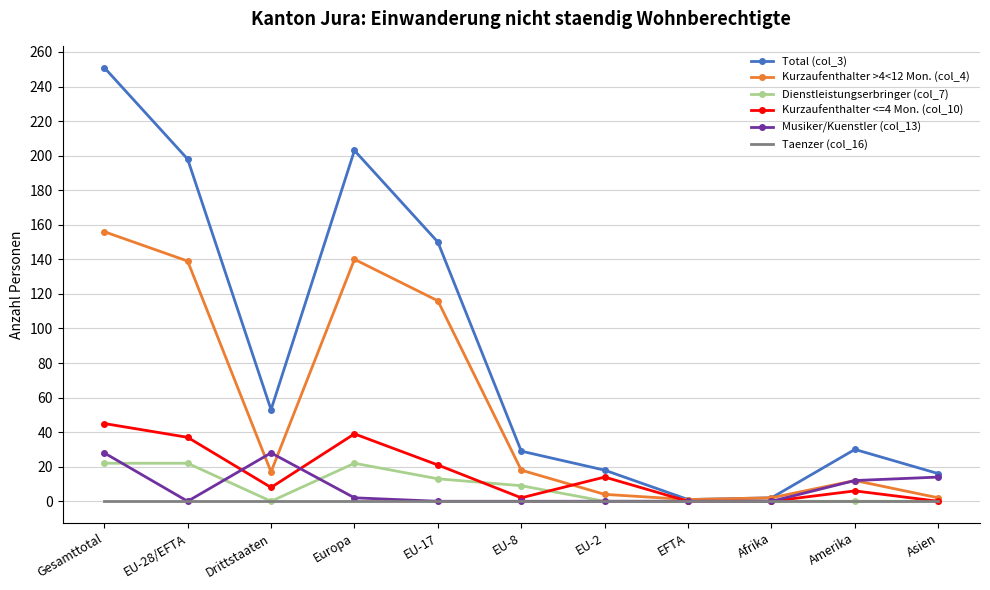

Between Gesamttotal and Drittstaaten, which series saw the biggest shift?

Total (col_3)